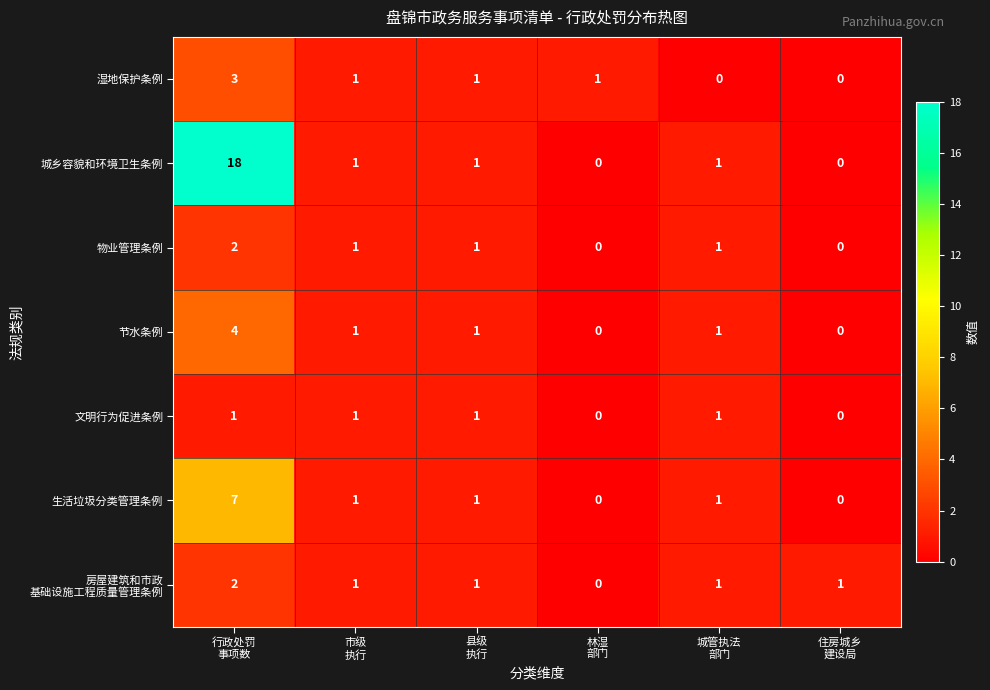

What is the difference between the maximum and second lowest values in the 节水条例 series?

4